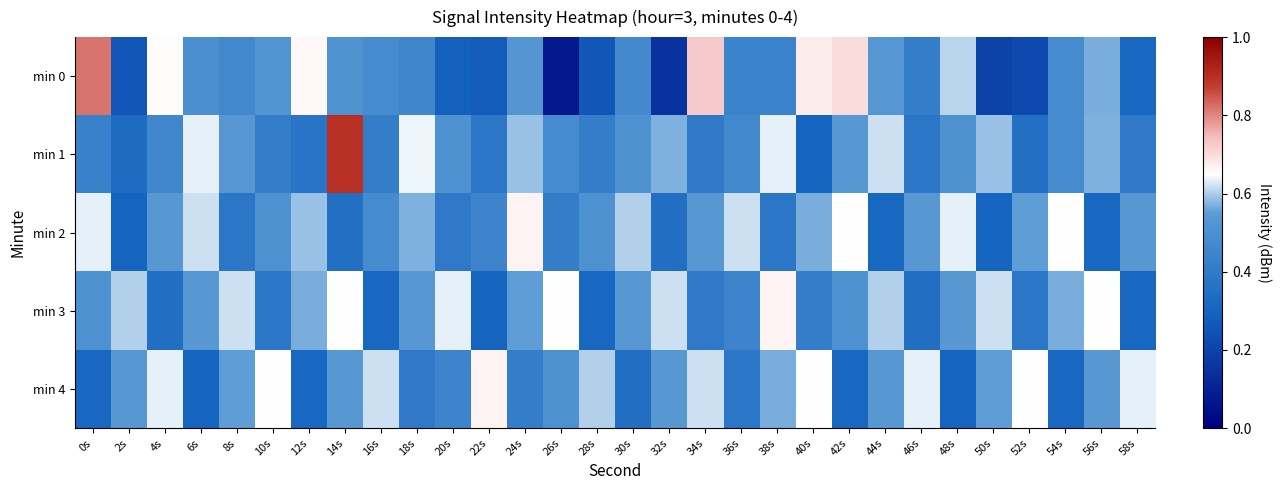

Count the number of data series in this chart.

5